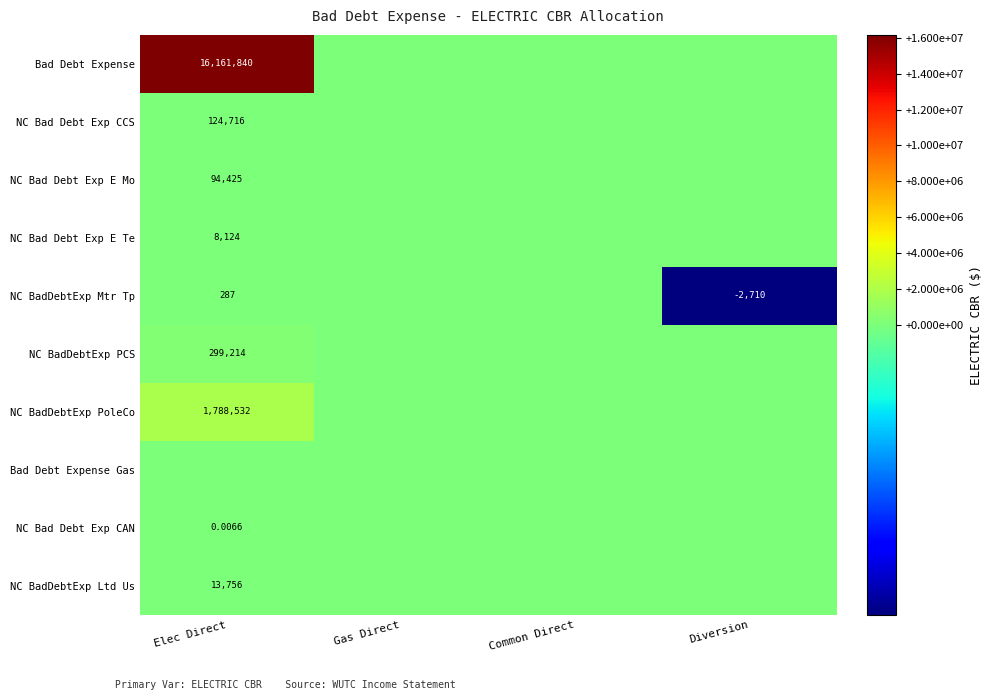

Between Common Direct and Diversion, which series saw the biggest shift?

NC BadDebtExp Mtr Tp